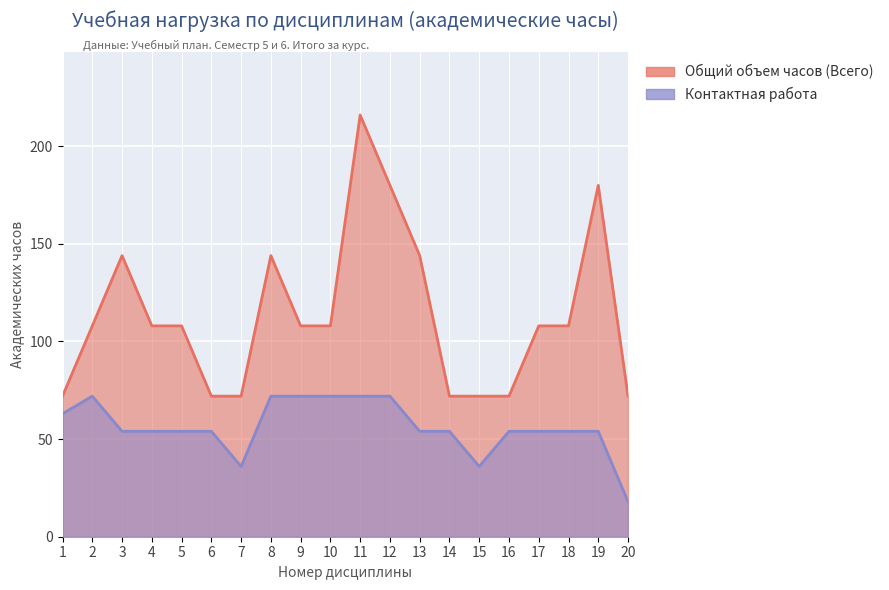

What is the difference between the Общий объем часов (Всего) values at 6 and 10?

36